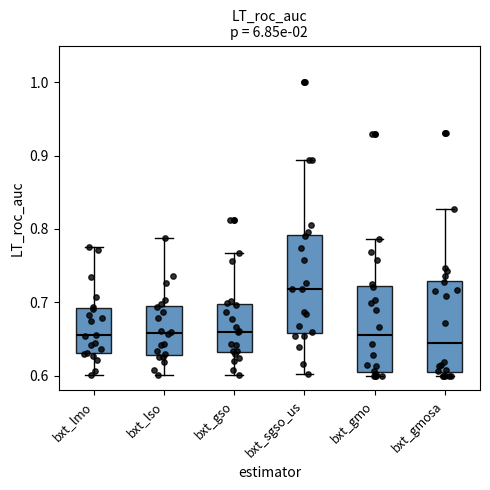

Where is the upper edge of the box for bxt_sgso_us on the y-axis? The values are not printed on the chart, so give them approximately, as read against the axis.

0.79